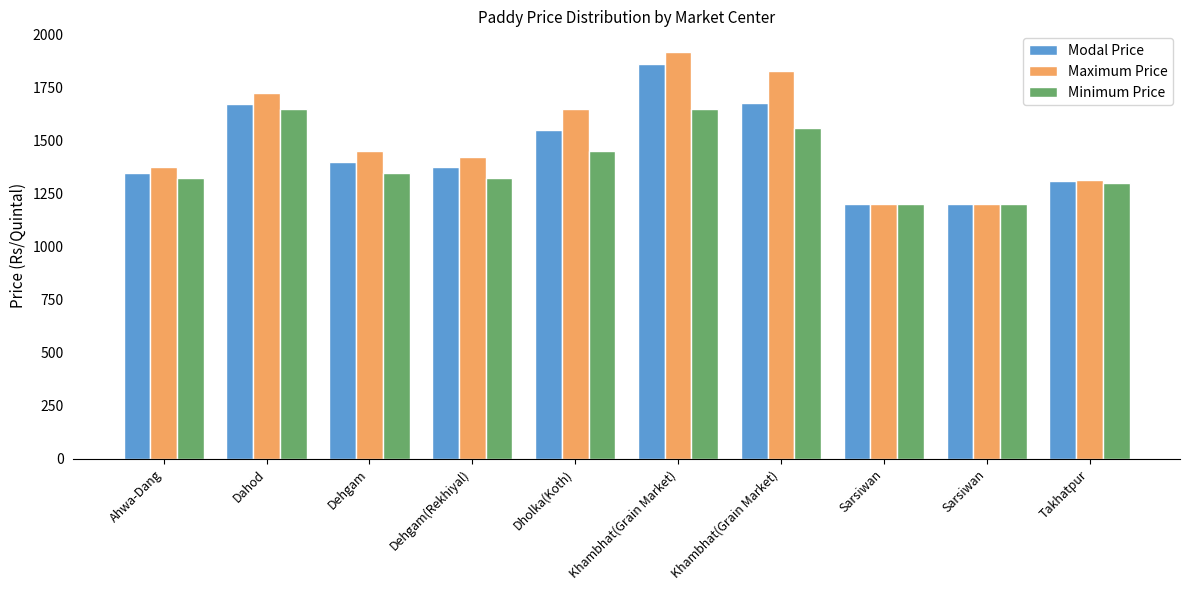

How many bars are there in total?

30